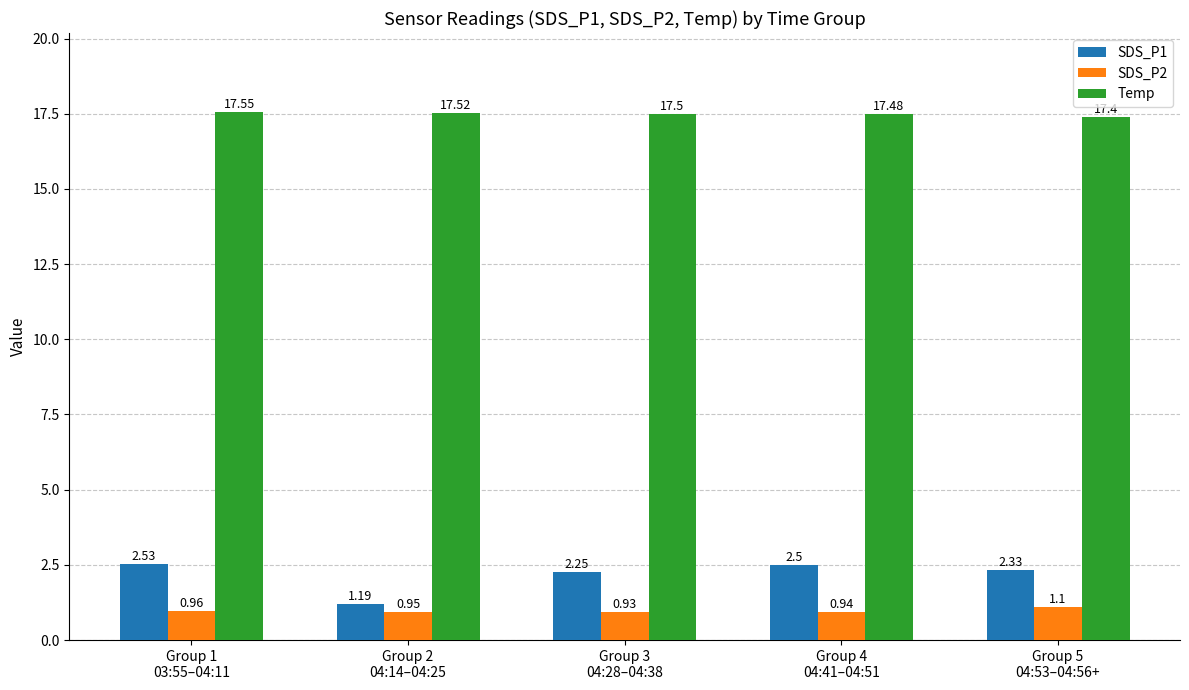

Does the chart contain any negative values?

No